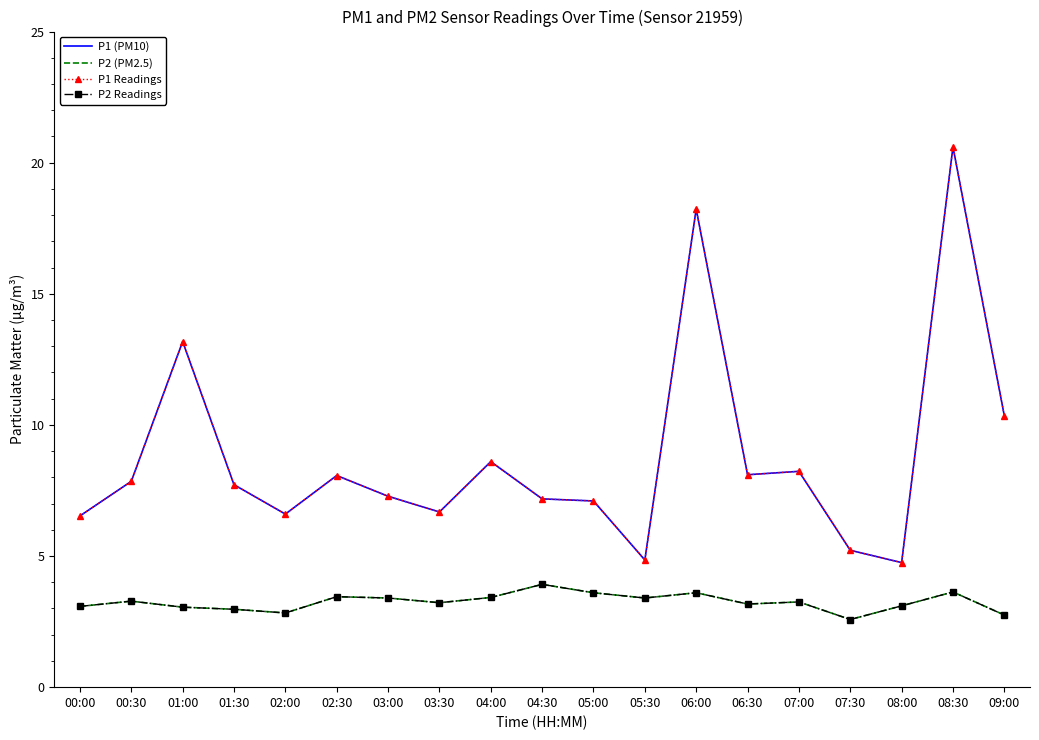

At which category is the sum across all series the highest?

08:30